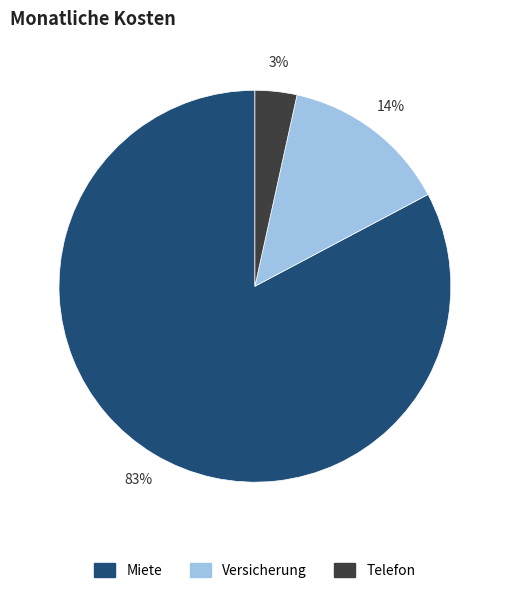

To the nearest percent, what is the difference between the Miete and Versicherung slice percentages?

69%